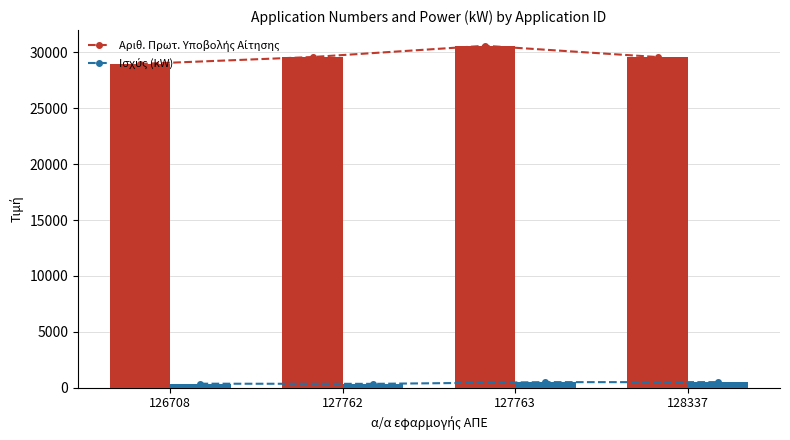

Which series changed the most between 126708 and 127762?

Αριθ. Πρωτ. Υποβολής Αίτησης